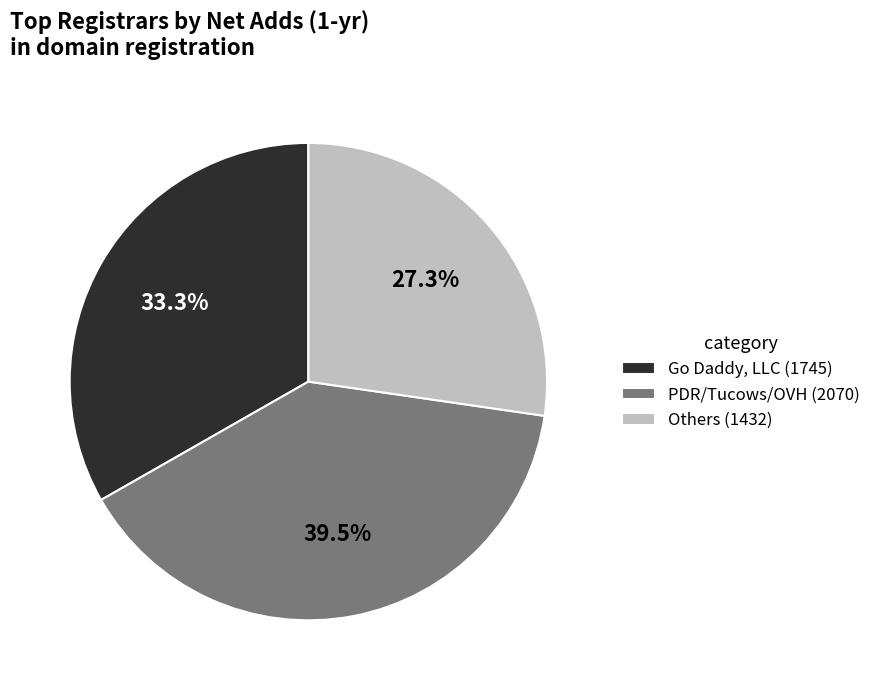

Does any single category account for the majority?

No